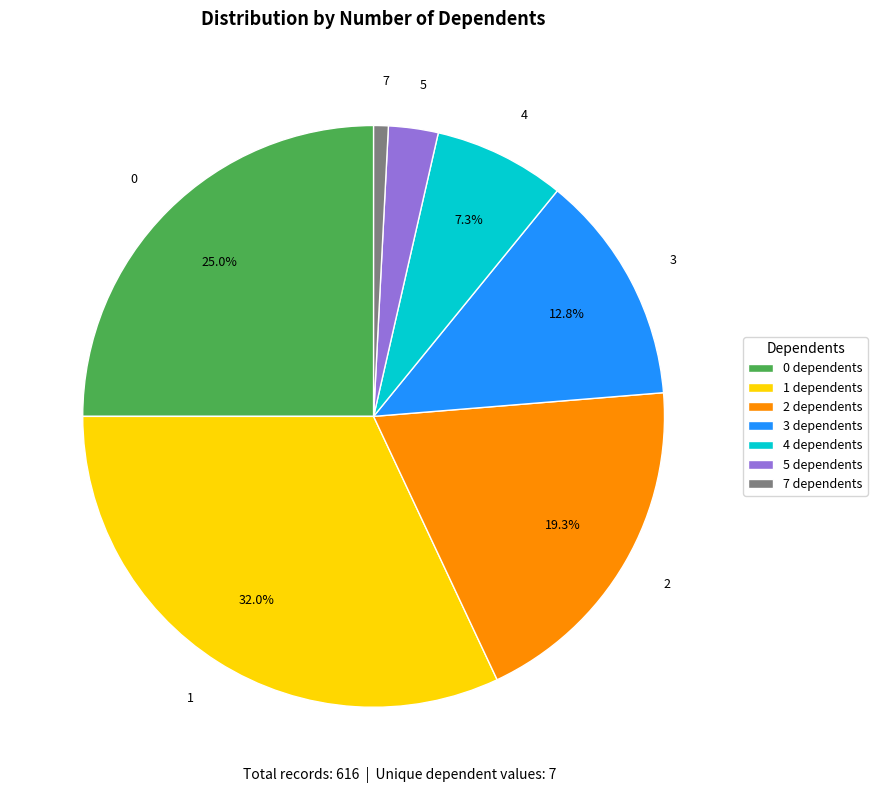

What is the largest slice in the pie chart?

1